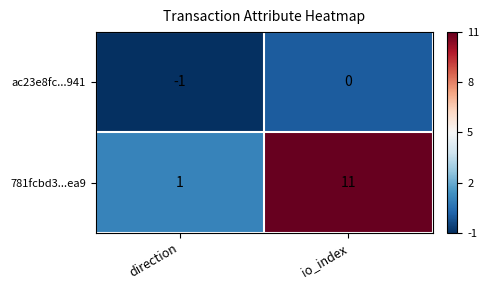

True or false: ac23e8fc...941 has a value of -2 at direction.

False